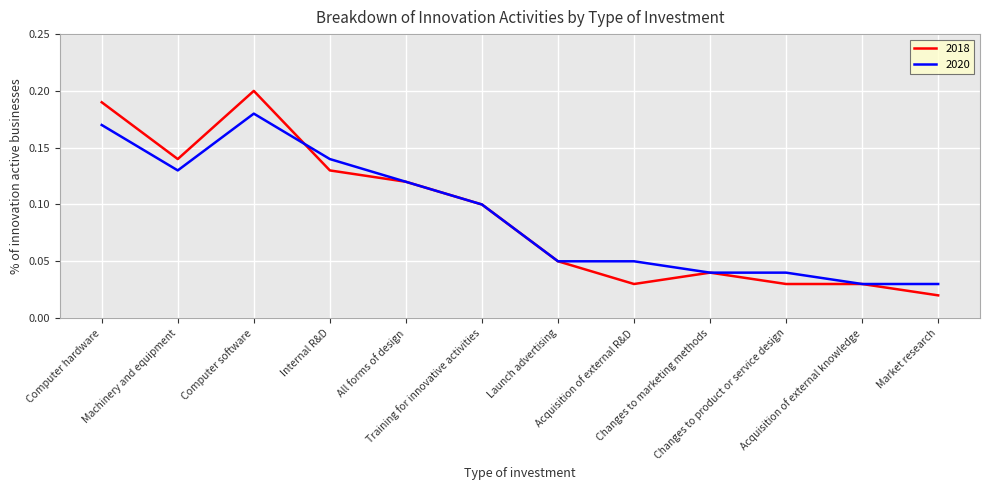

Which series has the largest range (max minus min)?

2018